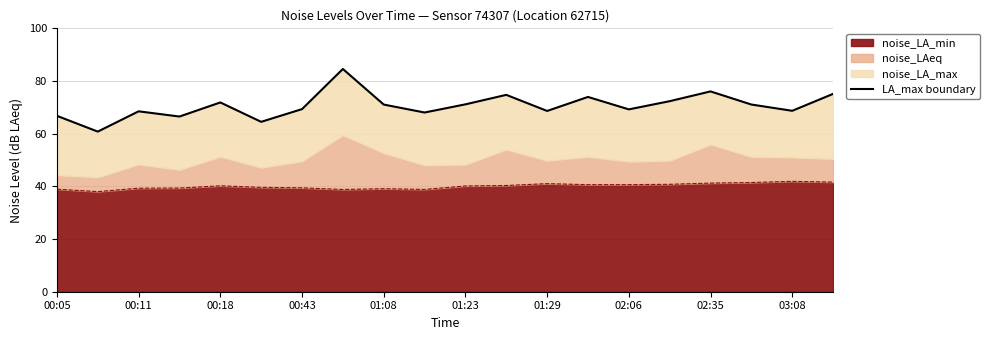

How many points are lower than both their immediate neighbors (excluding endpoints)?

7